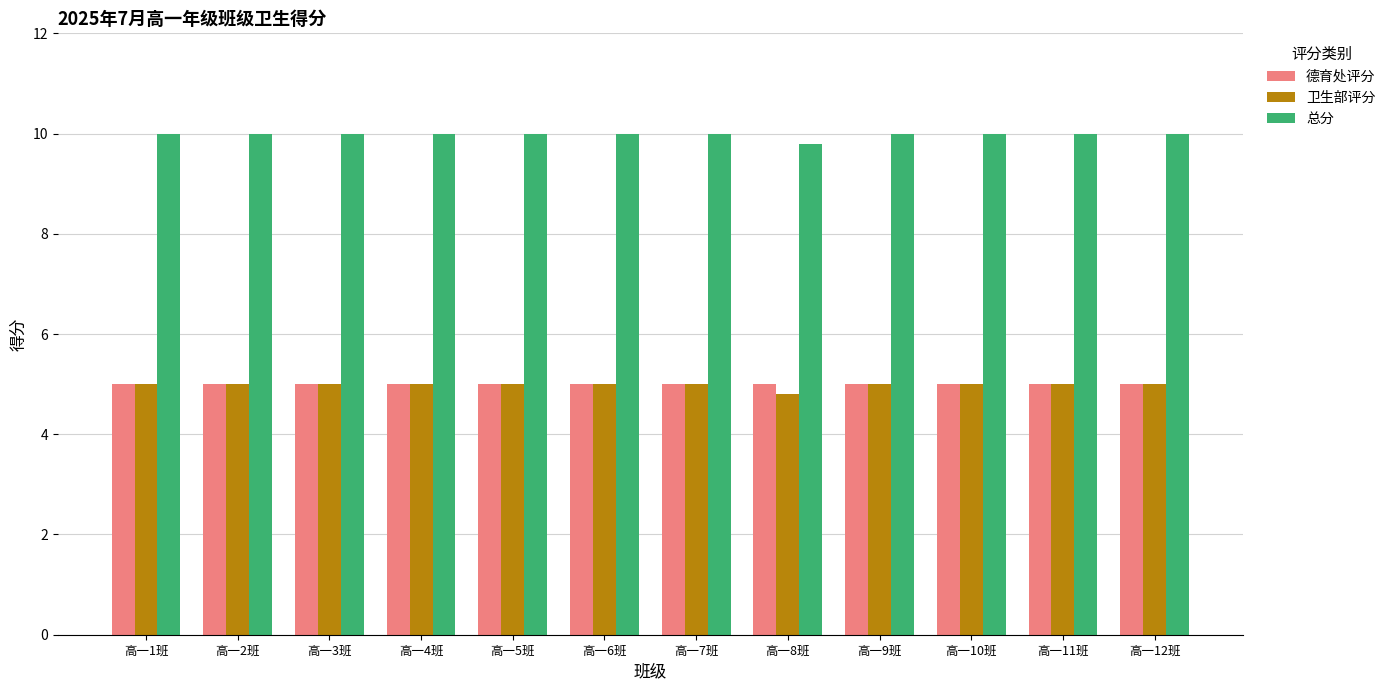

What value does the 总分 series have at 高一11班?

10.0